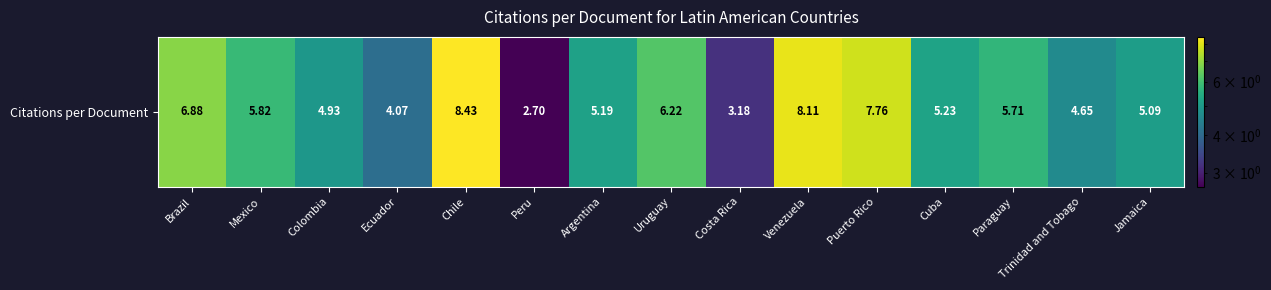

Which has a higher value, Jamaica or Brazil?

Brazil